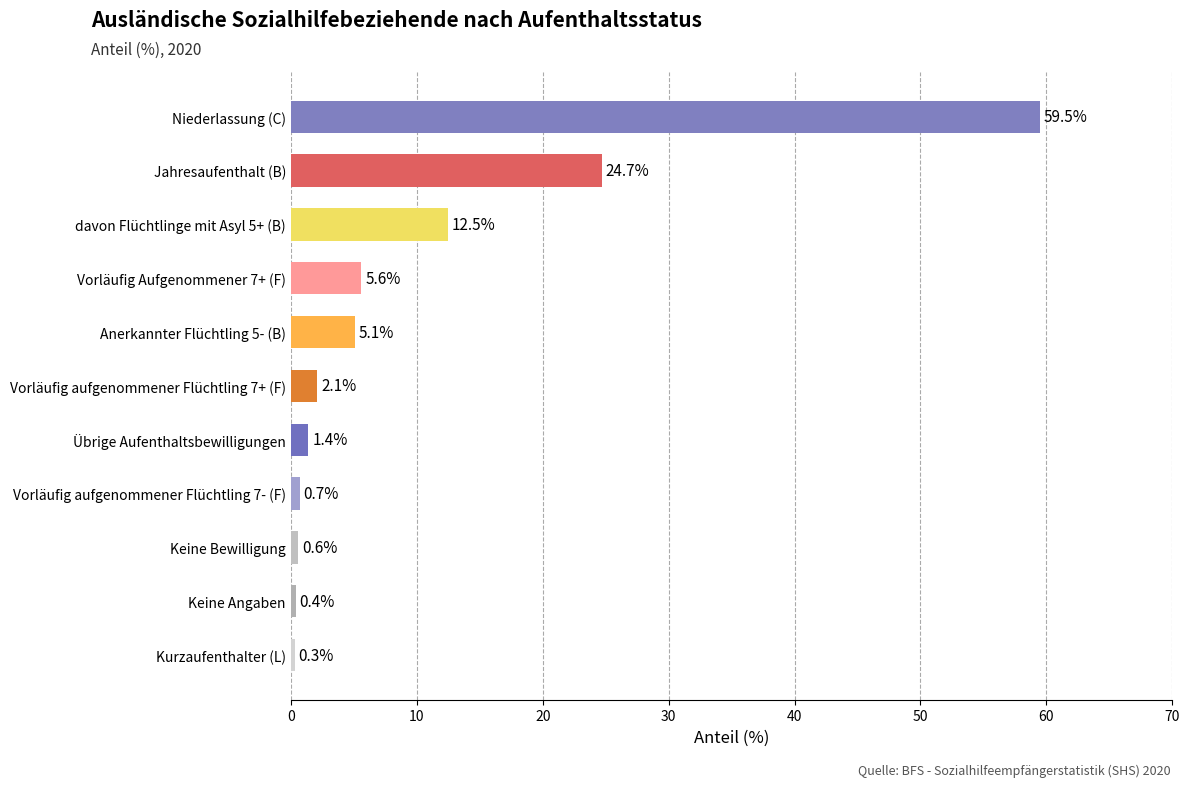

Approximately how many times larger is the value at Niederlassung (C) compared to Vorläufig aufgenommener Flüchtling 7+ (F)?

28.3